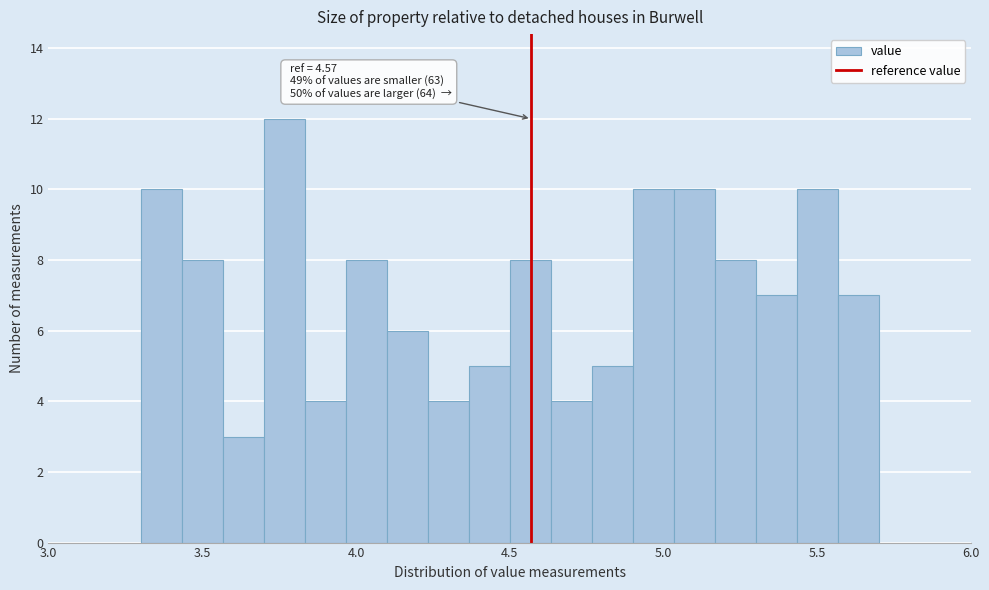

Around what value on the x-axis is the tallest bar? Give the approximate position of its centre, as read against the axis.

3.75